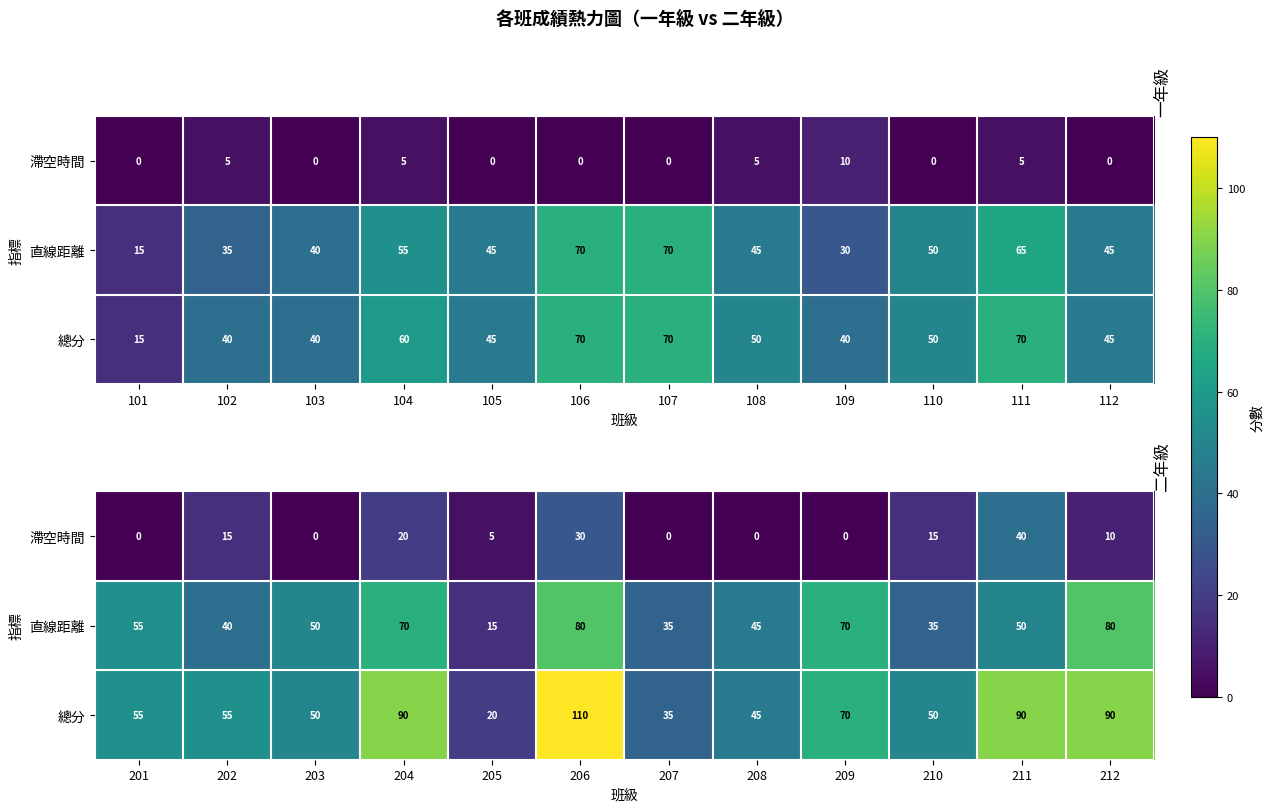

Rank the series by their maximum value, from lowest to highest.

滯空時間, 直線距離, 總分